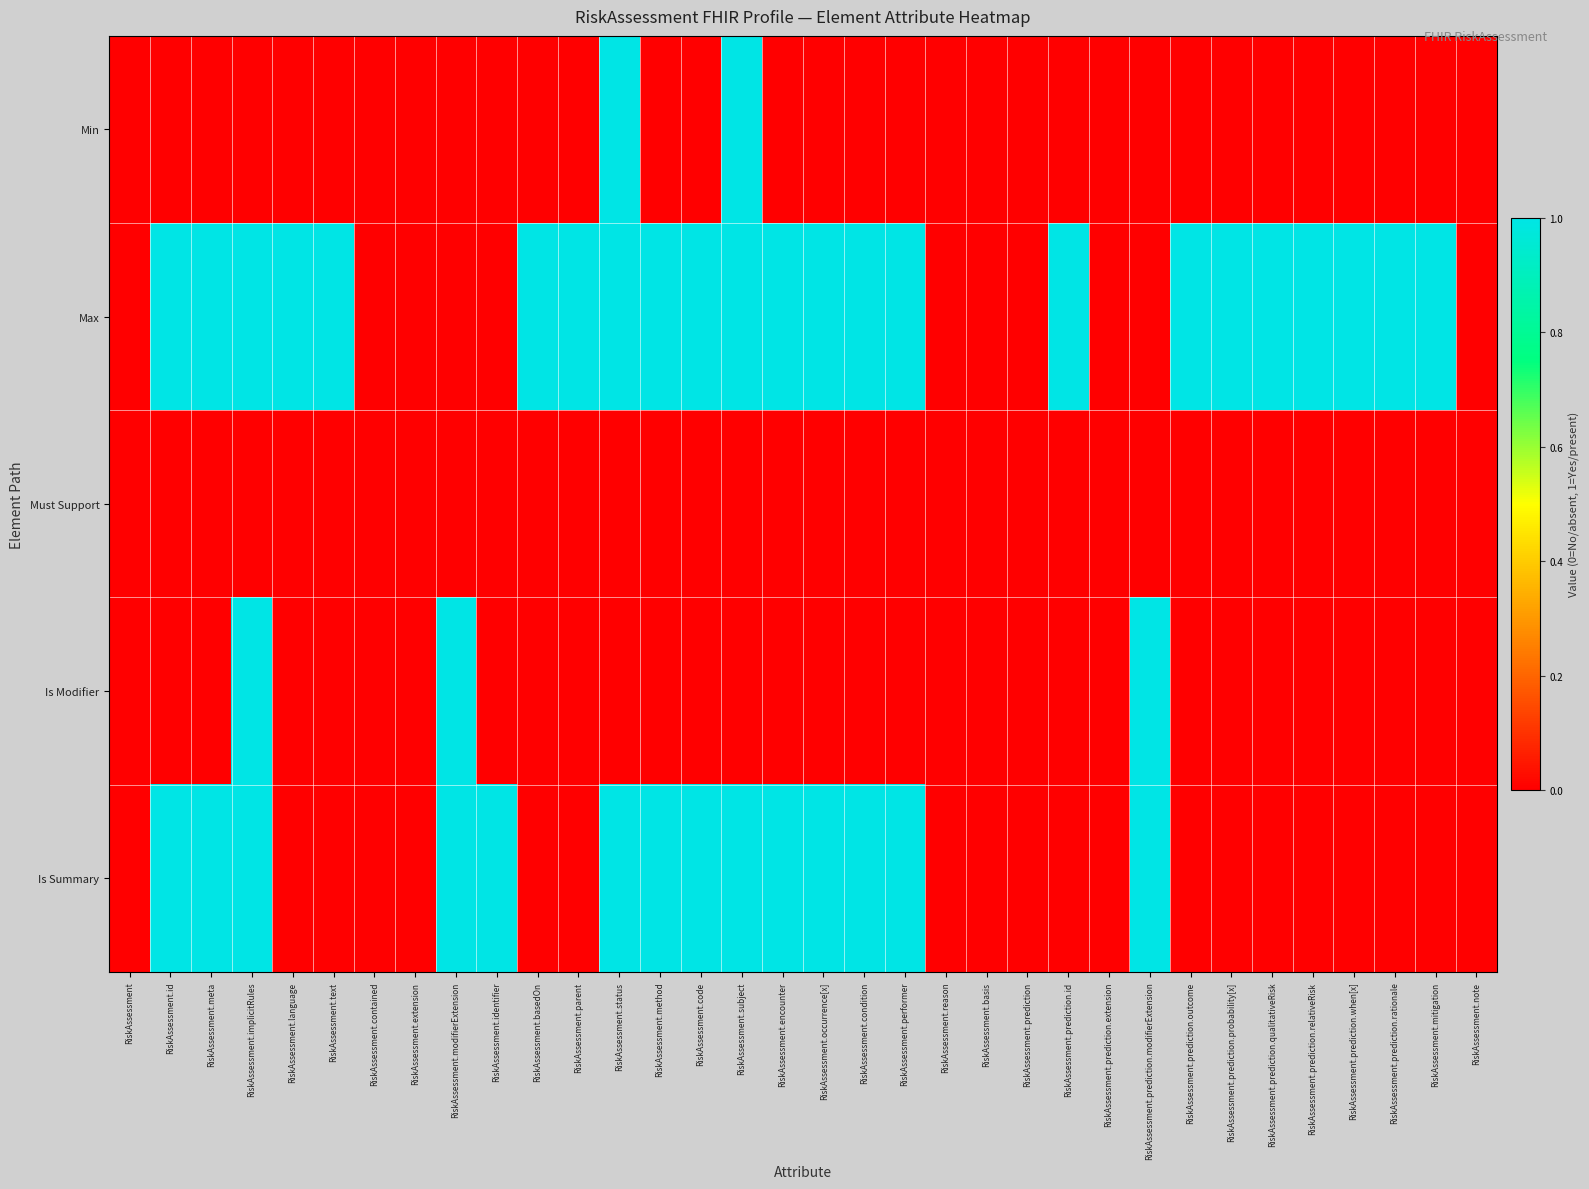

Reading left to right, list all the values displayed in this chart.

Min: RiskAssessment=0	RiskAssessment.id=0	RiskAssessment.meta=0	RiskAssessment.implicitRules=0	RiskAssessment.language=0	RiskAssessment.text=0	RiskAssessment.contained=0	RiskAssessment.extension=0	RiskAssessment.modifierExtension=0	RiskAssessment.identifier=0	RiskAssessment.basedOn=0	RiskAssessment.parent=0	RiskAssessment.status=1	RiskAssessment.method=0	RiskAssessment.code=0	RiskAssessment.subject=1	RiskAssessment.encounter=0	RiskAssessment.occurrence[x]=0	RiskAssessment.condition=0	RiskAssessment.performer=0	RiskAssessment.reason=0	RiskAssessment.basis=0	RiskAssessment.prediction=0	RiskAssessment.prediction.id=0	RiskAssessment.prediction.extension=0	RiskAssessment.prediction.modifierExtension=0	RiskAssessment.prediction.outcome=0	RiskAssessment.prediction.probability[x]=0	RiskAssessment.prediction.qualitativeRisk=0	RiskAssessment.prediction.relativeRisk=0	RiskAssessment.prediction.when[x]=0	RiskAssessment.prediction.rationale=0	RiskAssessment.mitigation=0	RiskAssessment.note=0
Max: RiskAssessment=0	RiskAssessment.id=1	RiskAssessment.meta=1	RiskAssessment.implicitRules=1	RiskAssessment.language=1	RiskAssessment.text=1	RiskAssessment.contained=0	RiskAssessment.extension=0	RiskAssessment.modifierExtension=0	RiskAssessment.identifier=0	RiskAssessment.basedOn=1	RiskAssessment.parent=1	RiskAssessment.status=1	RiskAssessment.method=1	RiskAssessment.code=1	RiskAssessment.subject=1	RiskAssessment.encounter=1	RiskAssessment.occurrence[x]=1	RiskAssessment.condition=1	RiskAssessment.performer=1	RiskAssessment.reason=0	RiskAssessment.basis=0	RiskAssessment.prediction=0	RiskAssessment.prediction.id=1	RiskAssessment.prediction.extension=0	RiskAssessment.prediction.modifierExtension=0	RiskAssessment.prediction.outcome=1	RiskAssessment.prediction.probability[x]=1	RiskAssessment.prediction.qualitativeRisk=1	RiskAssessment.prediction.relativeRisk=1	RiskAssessment.prediction.when[x]=1	RiskAssessment.prediction.rationale=1	RiskAssessment.mitigation=1	RiskAssessment.note=0
Must Support: RiskAssessment=0	RiskAssessment.id=0	RiskAssessment.meta=0	RiskAssessment.implicitRules=0	RiskAssessment.language=0	RiskAssessment.text=0	RiskAssessment.contained=0	RiskAssessment.extension=0	RiskAssessment.modifierExtension=0	RiskAssessment.identifier=0	RiskAssessment.basedOn=0	RiskAssessment.parent=0	RiskAssessment.status=0	RiskAssessment.method=0	RiskAssessment.code=0	RiskAssessment.subject=0	RiskAssessment.encounter=0	RiskAssessment.occurrence[x]=0	RiskAssessment.condition=0	RiskAssessment.performer=0	RiskAssessment.reason=0	RiskAssessment.basis=0	RiskAssessment.prediction=0	RiskAssessment.prediction.id=0	RiskAssessment.prediction.extension=0	RiskAssessment.prediction.modifierExtension=0	RiskAssessment.prediction.outcome=0	RiskAssessment.prediction.probability[x]=0	RiskAssessment.prediction.qualitativeRisk=0	RiskAssessment.prediction.relativeRisk=0	RiskAssessment.prediction.when[x]=0	RiskAssessment.prediction.rationale=0	RiskAssessment.mitigation=0	RiskAssessment.note=0
Is Modifier: RiskAssessment=0	RiskAssessment.id=0	RiskAssessment.meta=0	RiskAssessment.implicitRules=1	RiskAssessment.language=0	RiskAssessment.text=0	RiskAssessment.contained=0	RiskAssessment.extension=0	RiskAssessment.modifierExtension=1	RiskAssessment.identifier=0	RiskAssessment.basedOn=0	RiskAssessment.parent=0	RiskAssessment.status=0	RiskAssessment.method=0	RiskAssessment.code=0	RiskAssessment.subject=0	RiskAssessment.encounter=0	RiskAssessment.occurrence[x]=0	RiskAssessment.condition=0	RiskAssessment.performer=0	RiskAssessment.reason=0	RiskAssessment.basis=0	RiskAssessment.prediction=0	RiskAssessment.prediction.id=0	RiskAssessment.prediction.extension=0	RiskAssessment.prediction.modifierExtension=1	RiskAssessment.prediction.outcome=0	RiskAssessment.prediction.probability[x]=0	RiskAssessment.prediction.qualitativeRisk=0	RiskAssessment.prediction.relativeRisk=0	RiskAssessment.prediction.when[x]=0	RiskAssessment.prediction.rationale=0	RiskAssessment.mitigation=0	RiskAssessment.note=0
Is Summary: RiskAssessment=0	RiskAssessment.id=1	RiskAssessment.meta=1	RiskAssessment.implicitRules=1	RiskAssessment.language=0	RiskAssessment.text=0	RiskAssessment.contained=0	RiskAssessment.extension=0	RiskAssessment.modifierExtension=1	RiskAssessment.identifier=1	RiskAssessment.basedOn=0	RiskAssessment.parent=0	RiskAssessment.status=1	RiskAssessment.method=1	RiskAssessment.code=1	RiskAssessment.subject=1	RiskAssessment.encounter=1	RiskAssessment.occurrence[x]=1	RiskAssessment.condition=1	RiskAssessment.performer=1	RiskAssessment.reason=0	RiskAssessment.basis=0	RiskAssessment.prediction=0	RiskAssessment.prediction.id=0	RiskAssessment.prediction.extension=0	RiskAssessment.prediction.modifierExtension=1	RiskAssessment.prediction.outcome=0	RiskAssessment.prediction.probability[x]=0	RiskAssessment.prediction.qualitativeRisk=0	RiskAssessment.prediction.relativeRisk=0	RiskAssessment.prediction.when[x]=0	RiskAssessment.prediction.rationale=0	RiskAssessment.mitigation=0	RiskAssessment.note=0